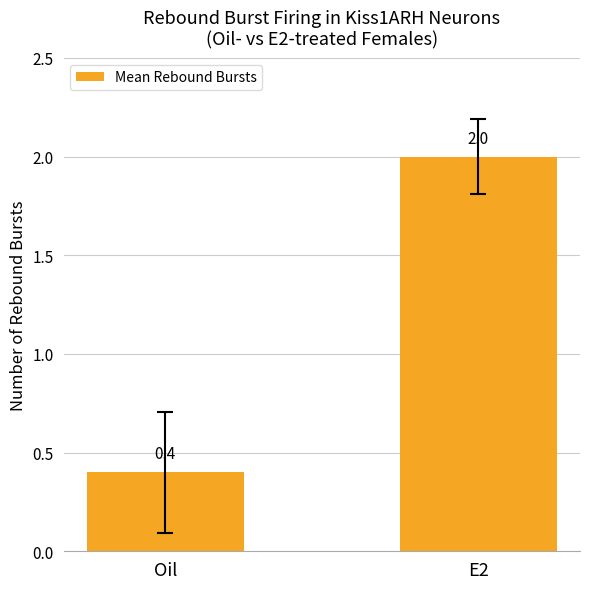

How many data points are less than 2?

1